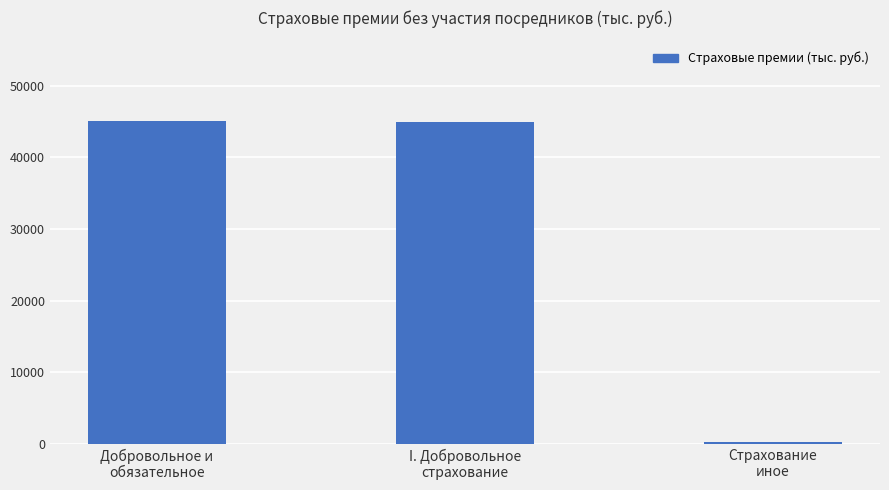

What is the difference between the second highest and minimum values?

44695.8